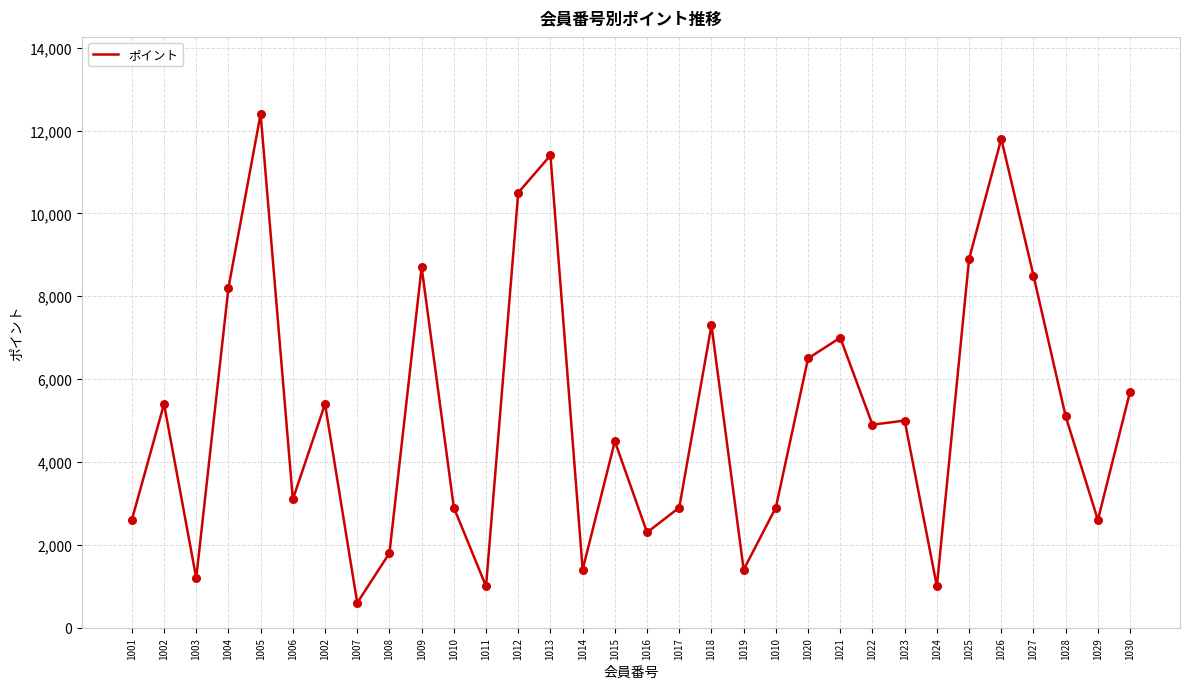

Which has a higher value, 1012 or 1030?

1012